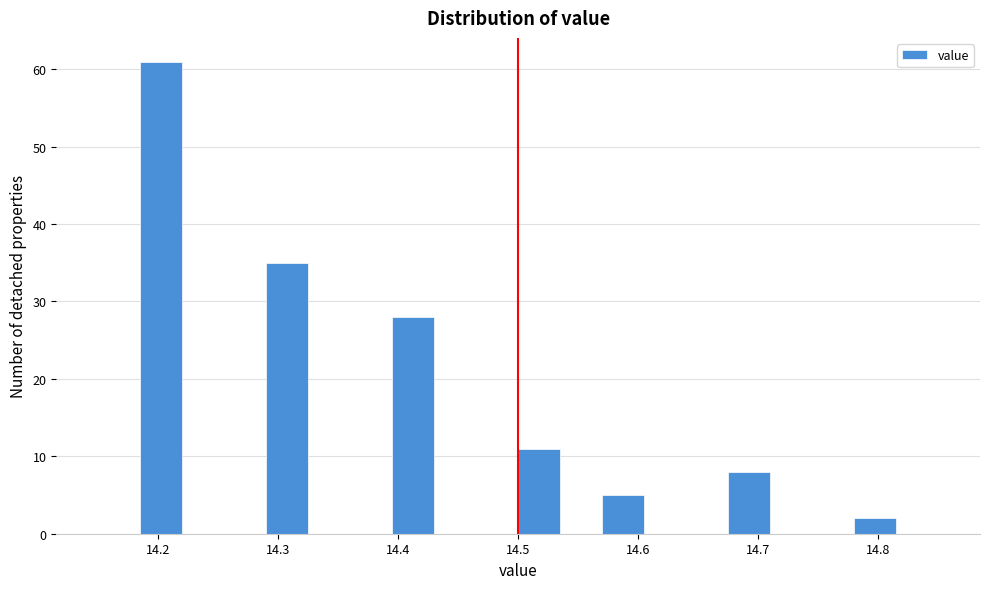

Read against the x-axis, roughly where is the centre of the tallest bar?

14.20